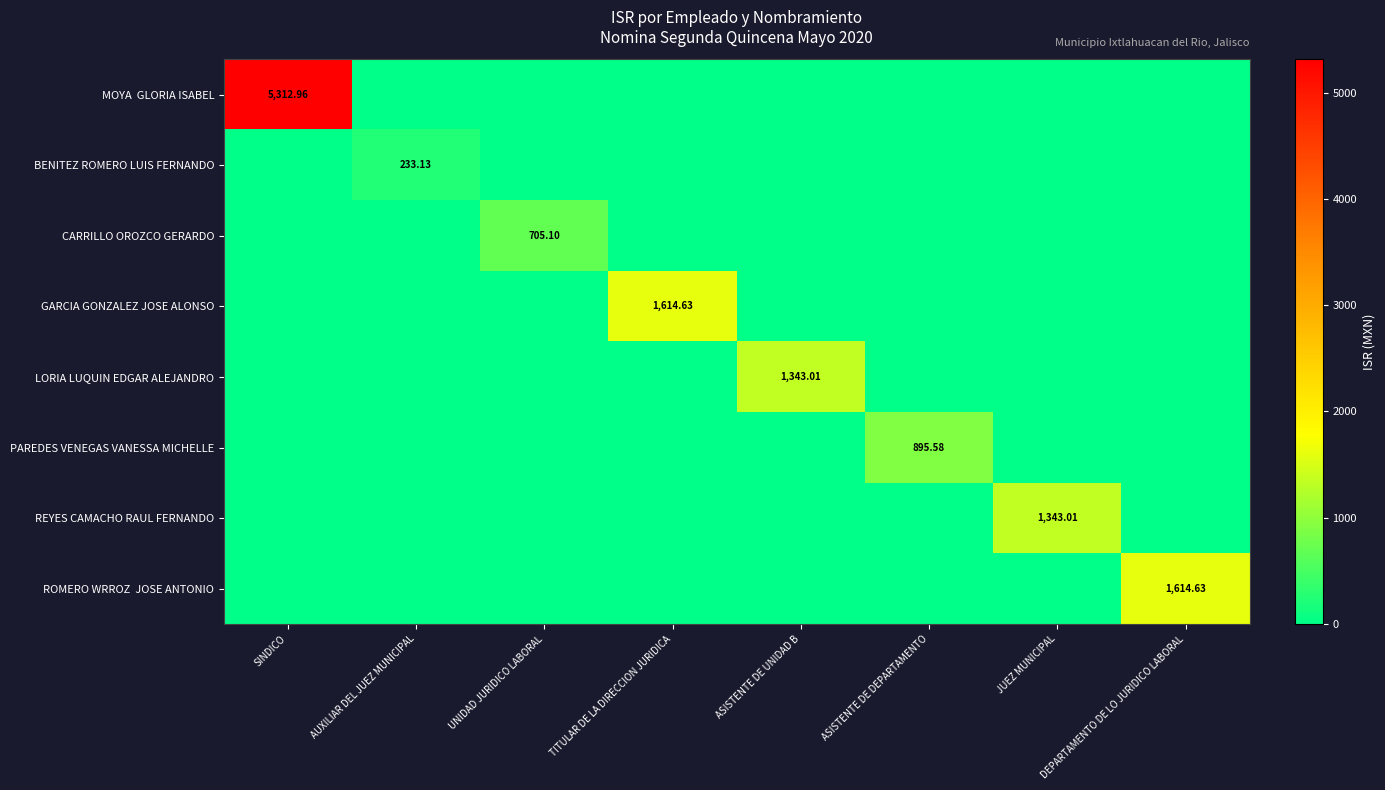

Is the value of REYES CAMACHO RAUL FERNANDO at DEPARTAMENTO DE LO JURIDICO LABORAL greater than the value of MOYA GLORIA ISABEL at DEPARTAMENTO DE LO JURIDICO LABORAL?

No